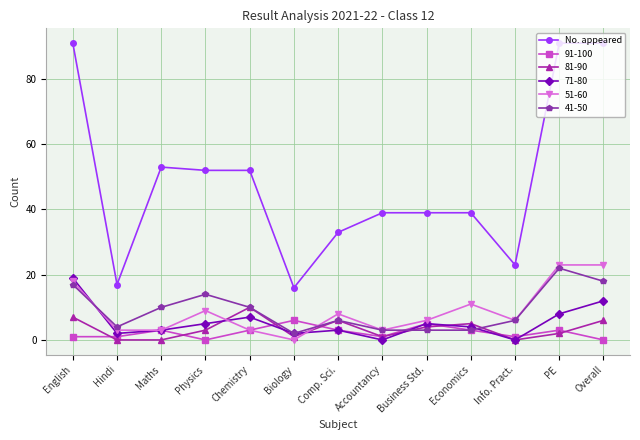

Between Hindi and Maths, which series saw the biggest shift?

No. appeared